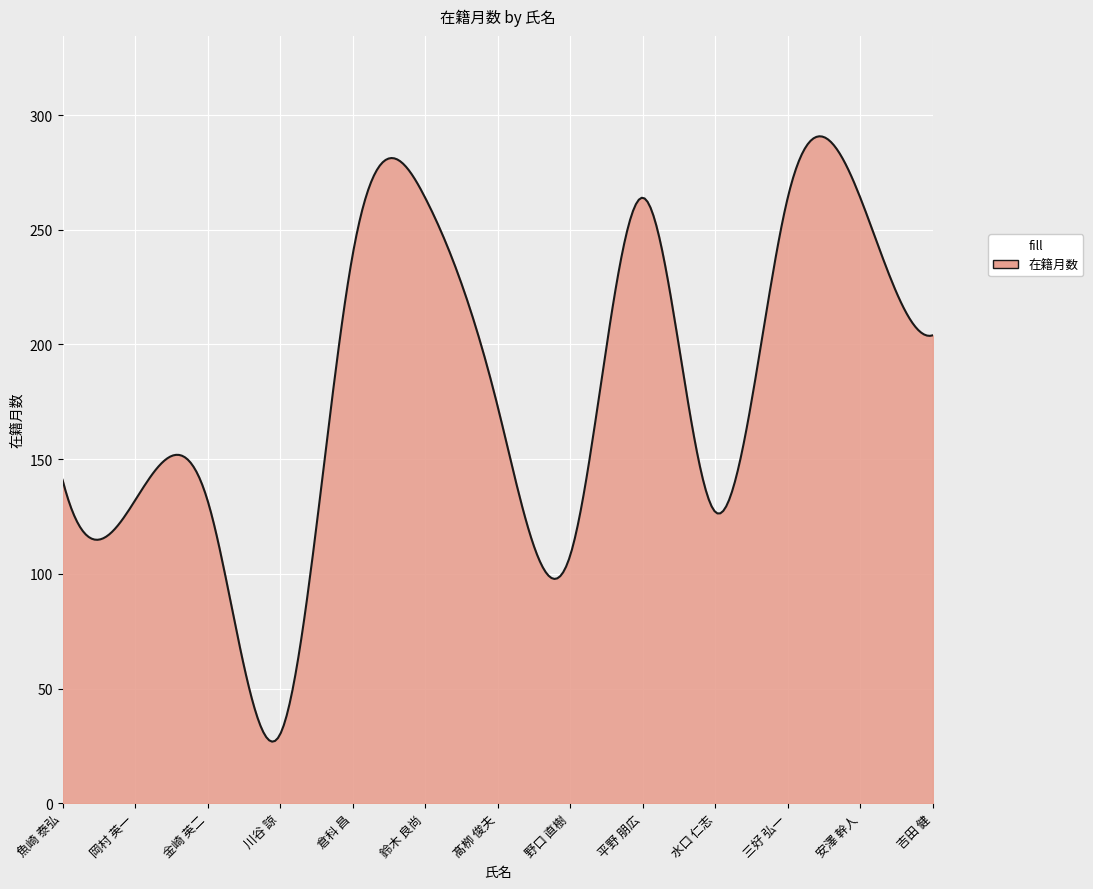

What is the greatest value displayed?

290.8